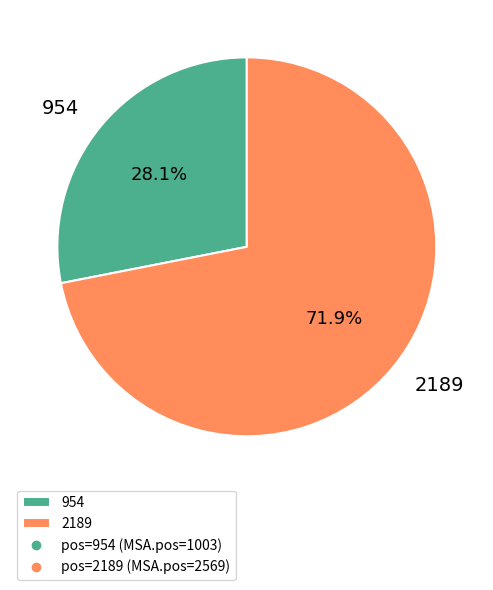

Count the number of slices in the pie.

2